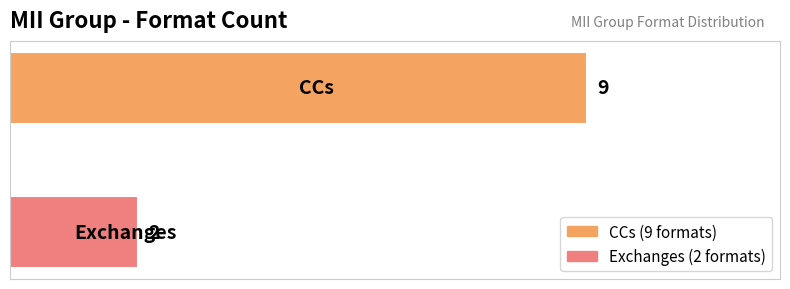

What is the minimum value shown in the chart?

2